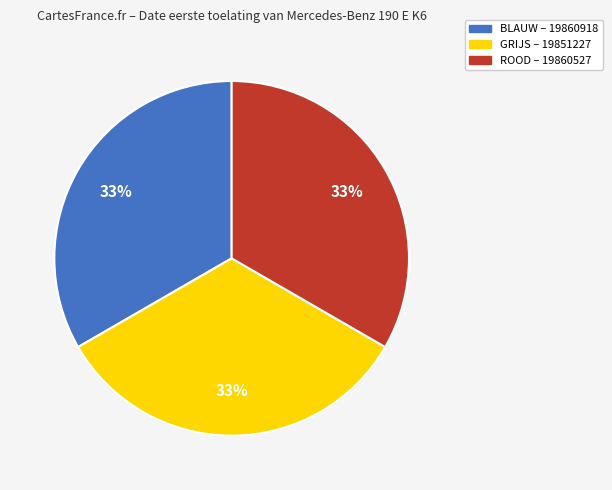

Does any single category account for the majority?

No